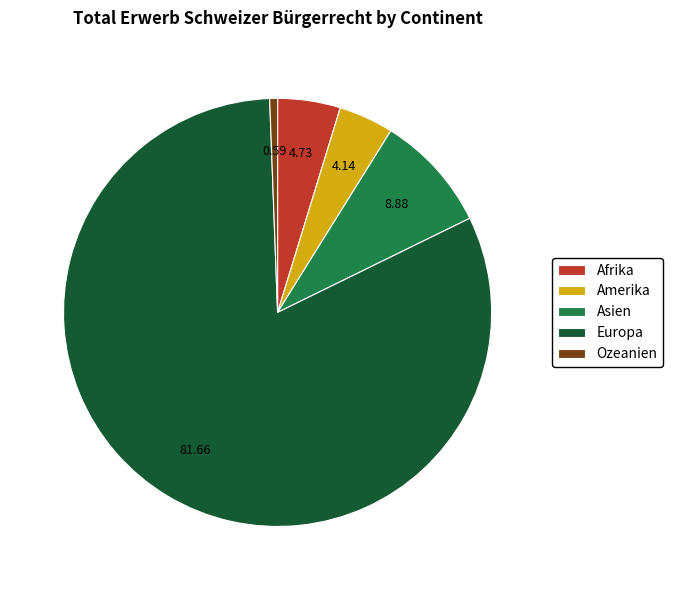

Does Europa represent more than half of the total?

Yes